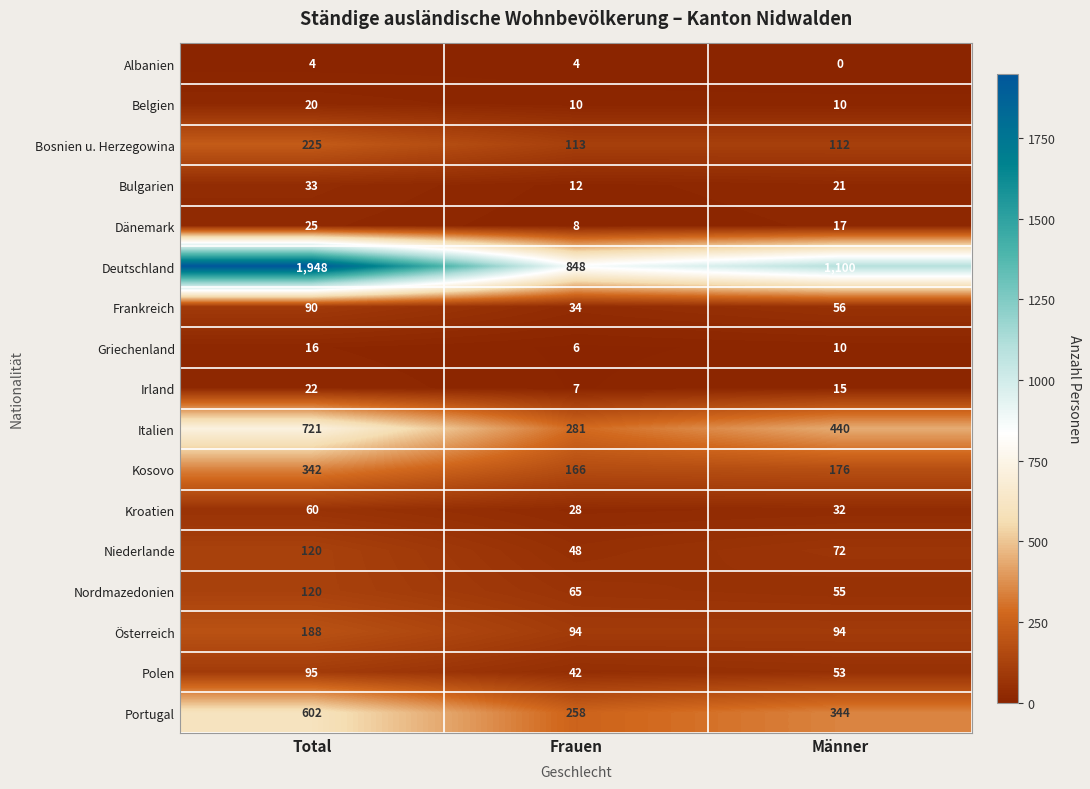

Which series changed the most between Frauen and Männer?

Deutschland